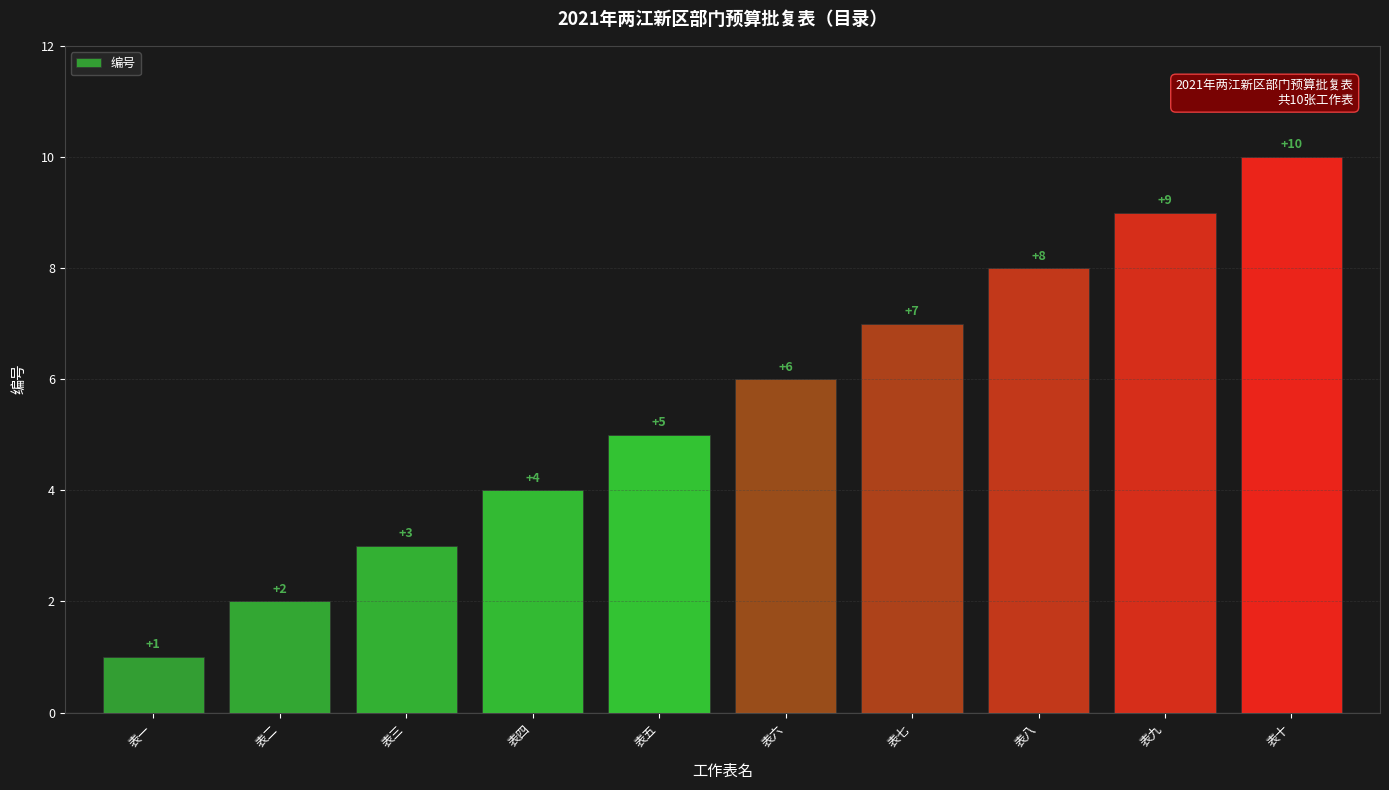

Between 表四 and 表六, which is larger?

表六